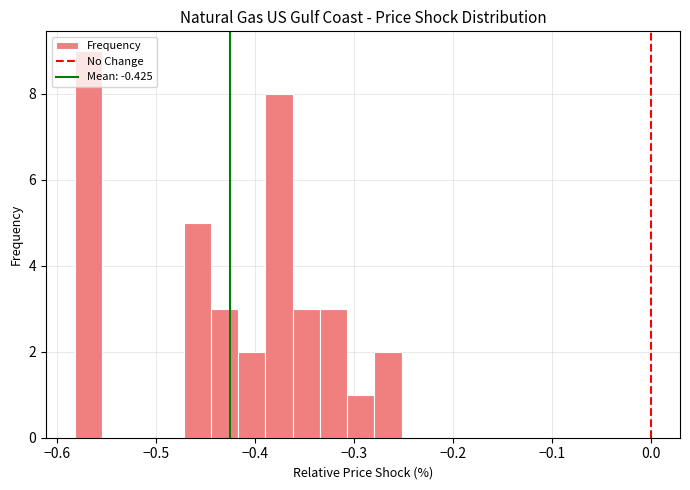

Read against the x-axis, roughly where is the centre of the tallest bar?

-0.57